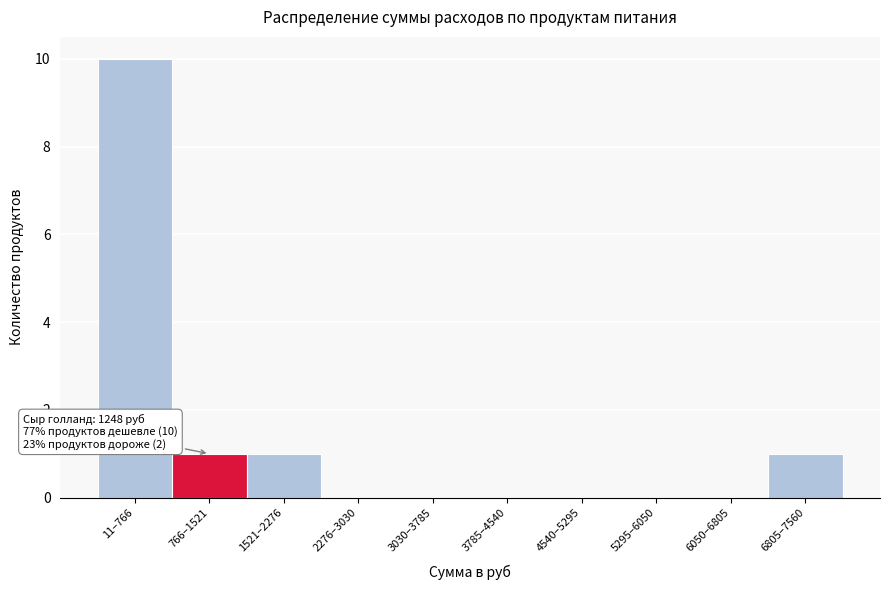

Reading left to right, extract all data points from this chart.

11–766=10	766–1521=1	1521–2276=1	2276–3030=0	3030–3785=0	3785–4540=0	4540–5295=0	5295–6050=0	6050–6805=0	6805–7560=1